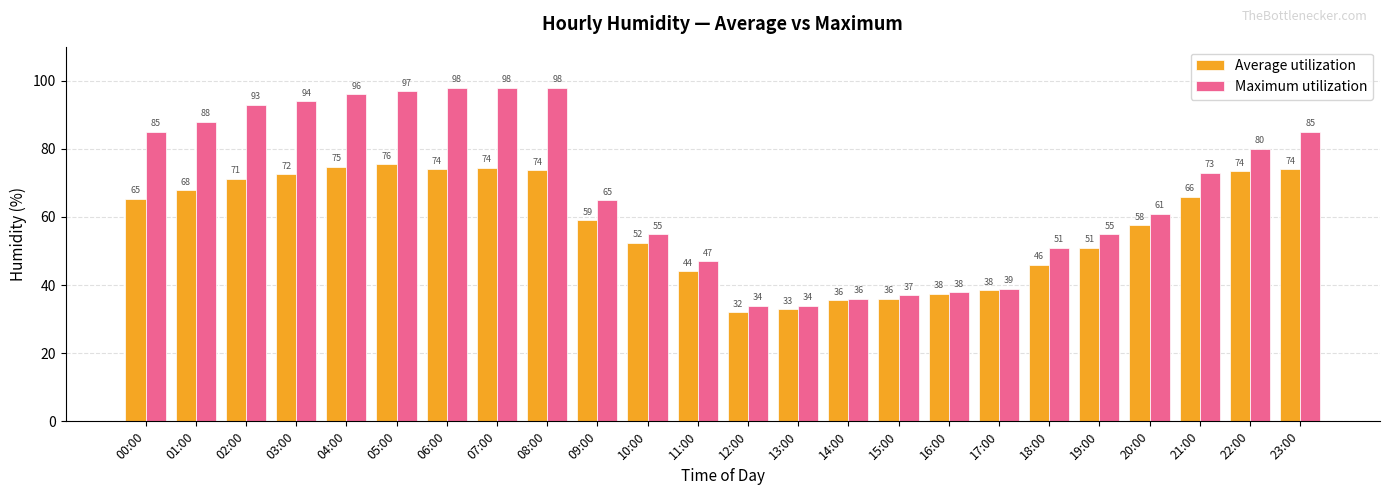

What is the lowest value of the Average utilization series?

32.0